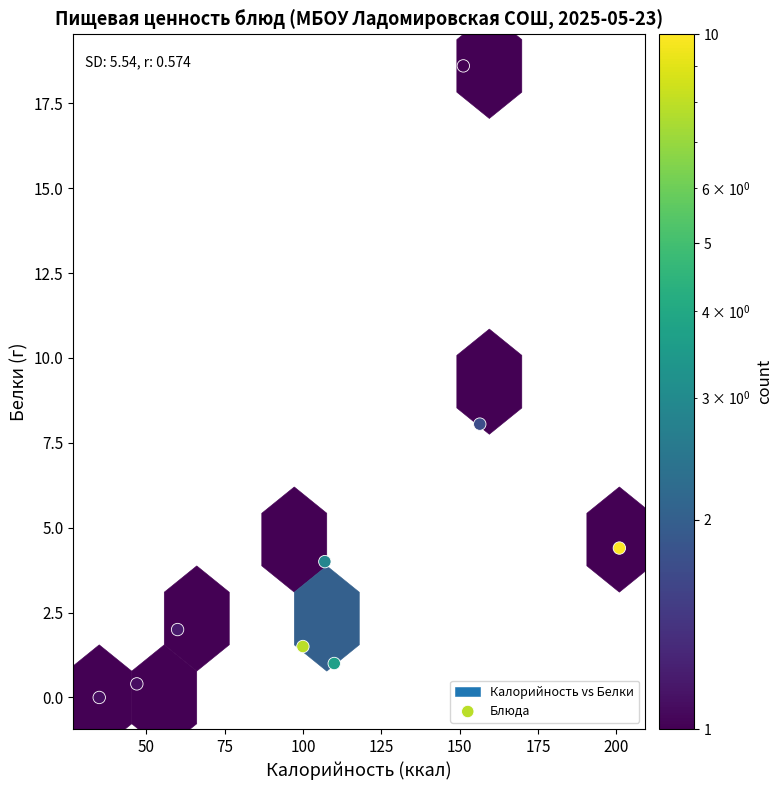

What is the average X value?

107.5